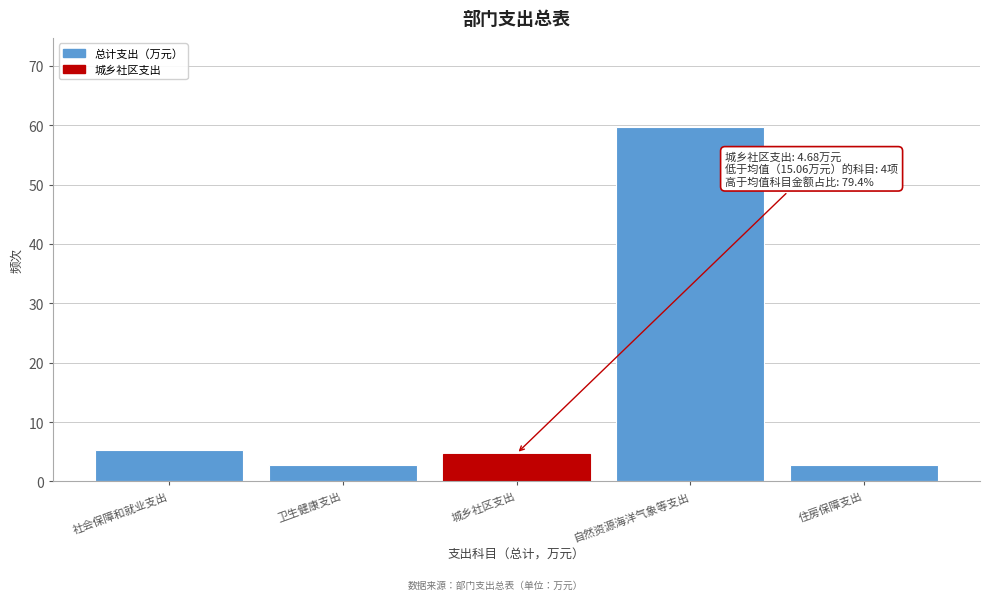

What is the sum of the values at 卫生健康支出 and 自然资源海洋气象等支出?

62.6